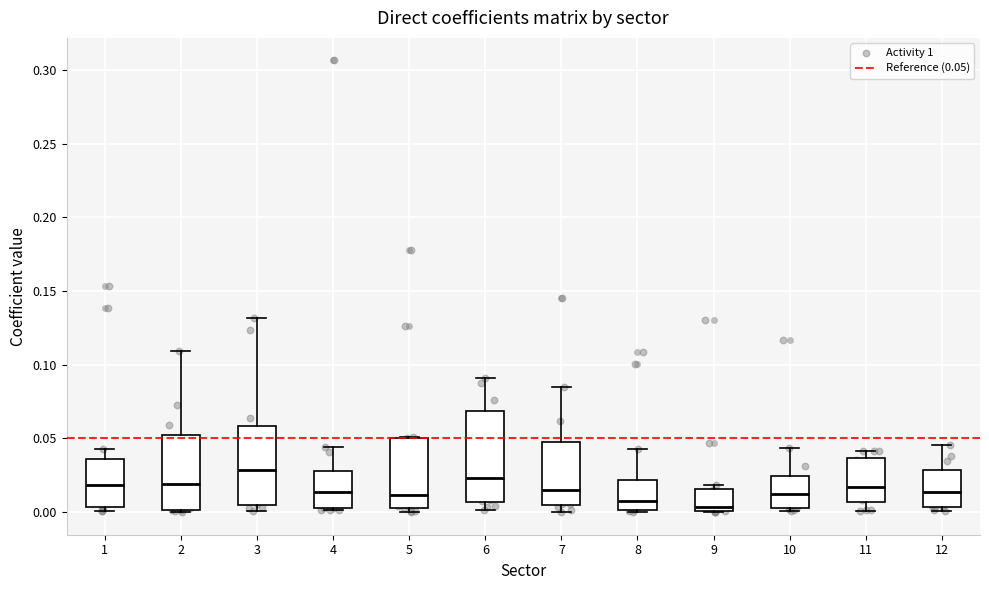

Where is the lower edge of the box at x = 5 on the y-axis? The values are not printed on the chart, so give them approximately, as read against the axis.

0.005